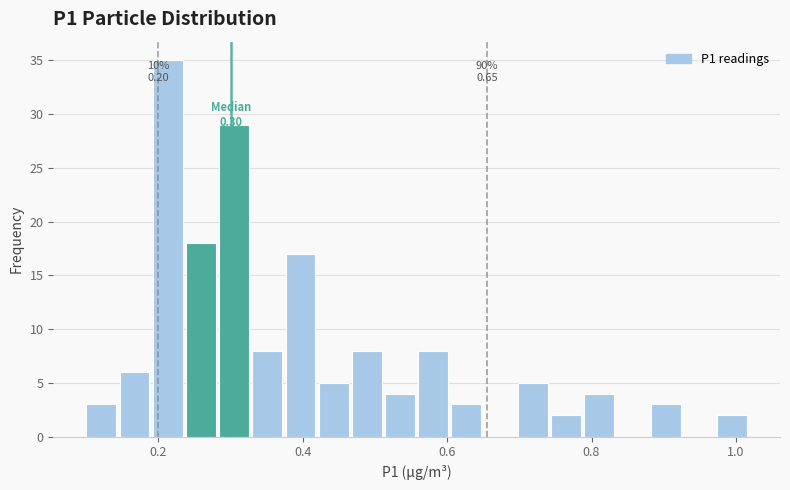

Around what value on the x-axis is the tallest bar? Give the approximate position of its centre, as read against the axis.

0.22